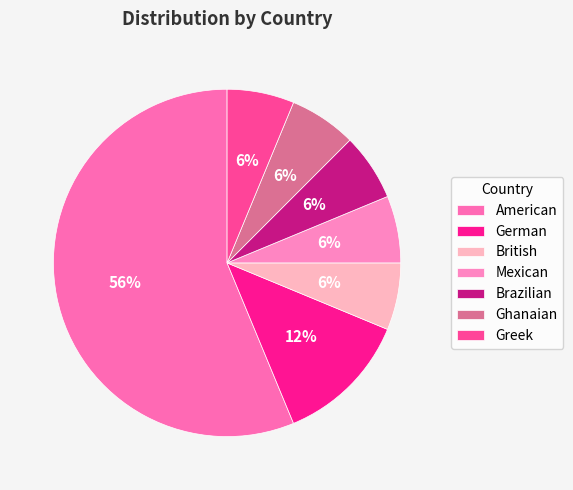

Which slice is the largest?

American